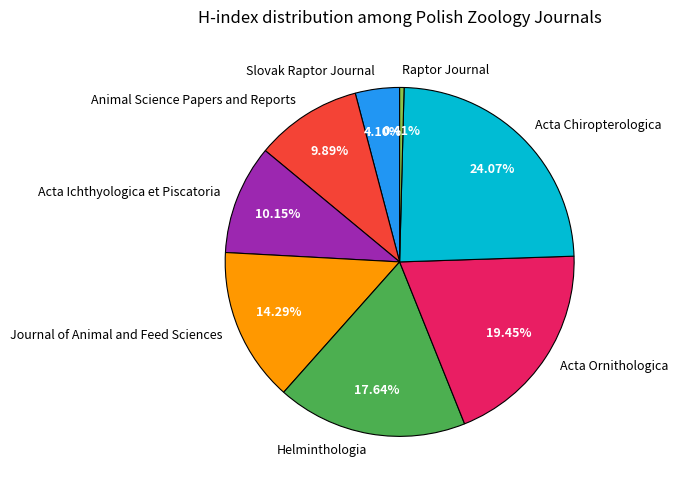

Does Acta Chiropterologica account for over 50% of the chart?

No